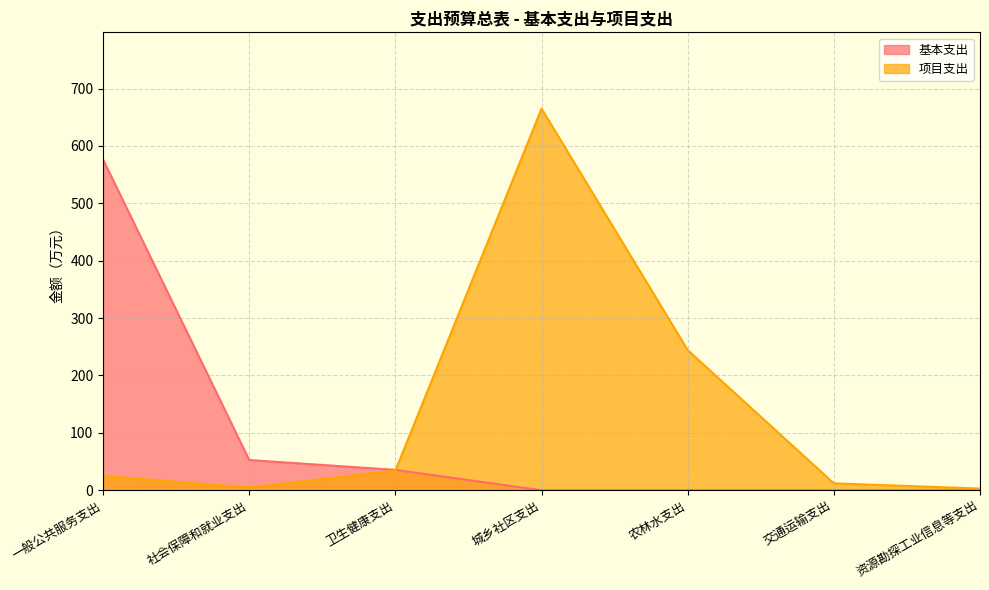

What is the sum of the 项目支出 values at 交通运输支出 and 一般公共服务支出?

37.0